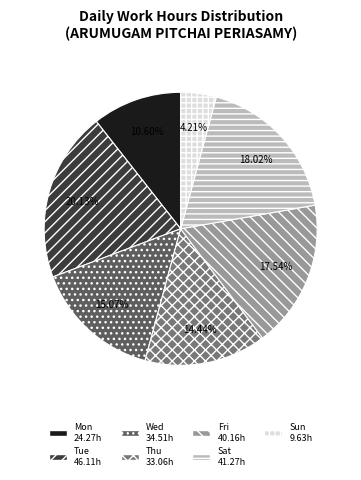

Is there a majority slice in this chart?

No